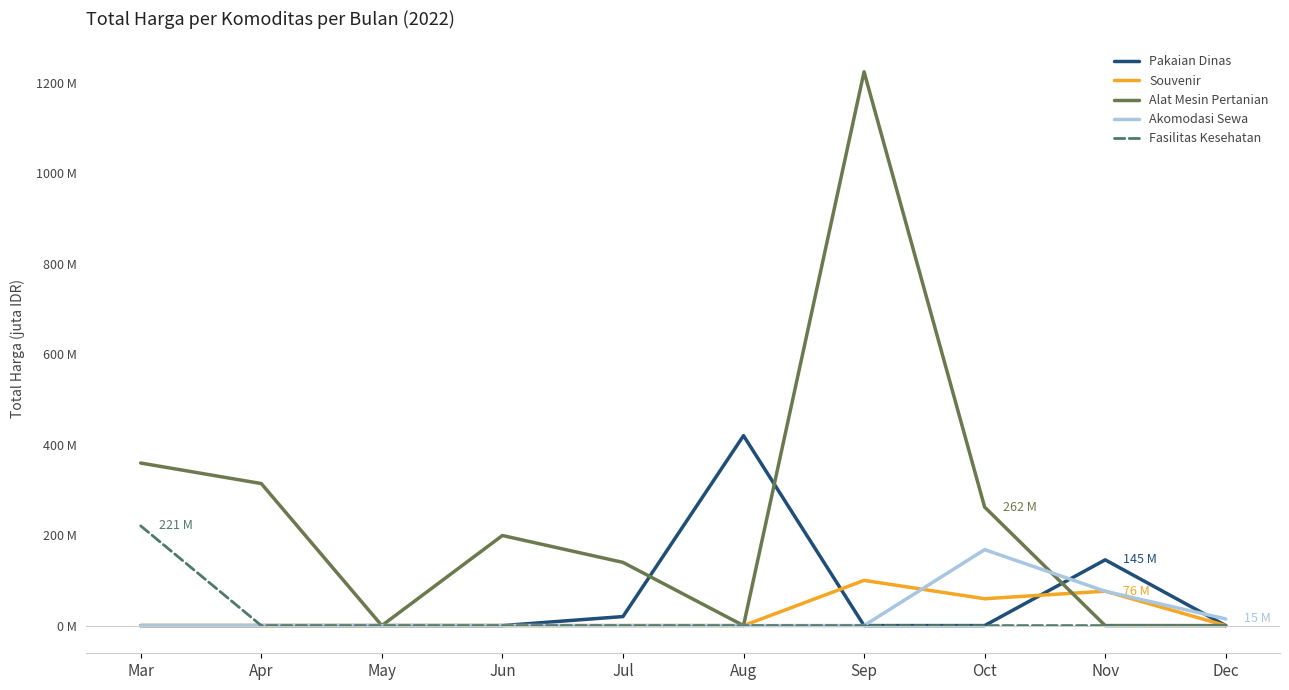

Is this an area chart (filled region under the line)?

No